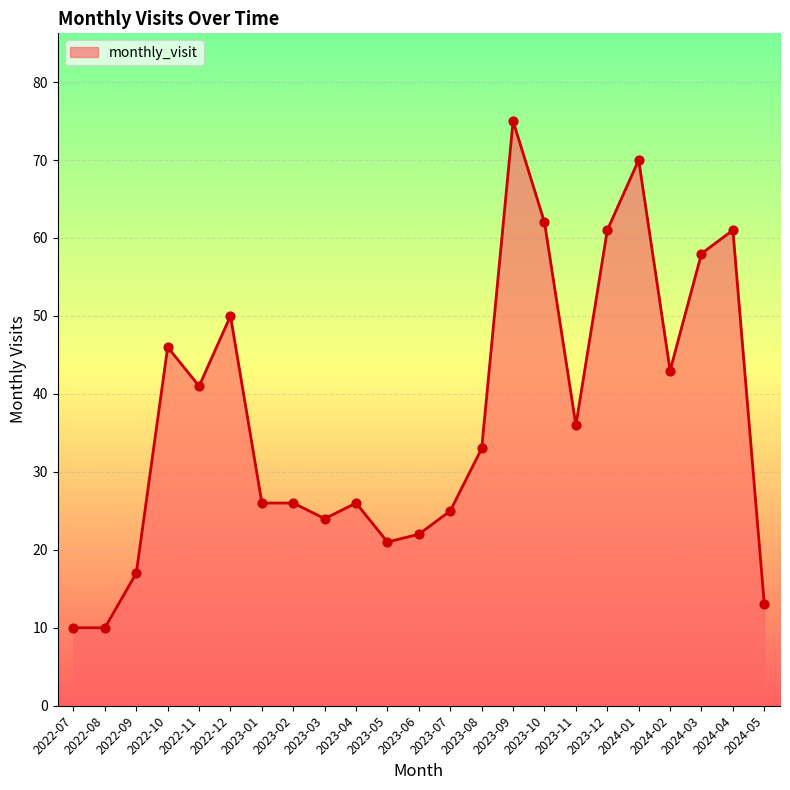

What is the change in value from 2023-06 to 2024-03?

+36